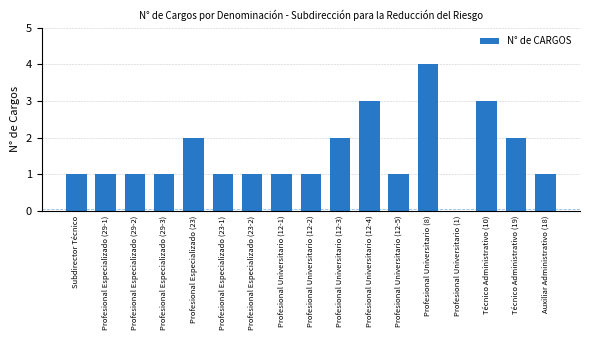

What is the sum of the values at Profesional Especializado (23-1) and Profesional Universitario (1)?

1